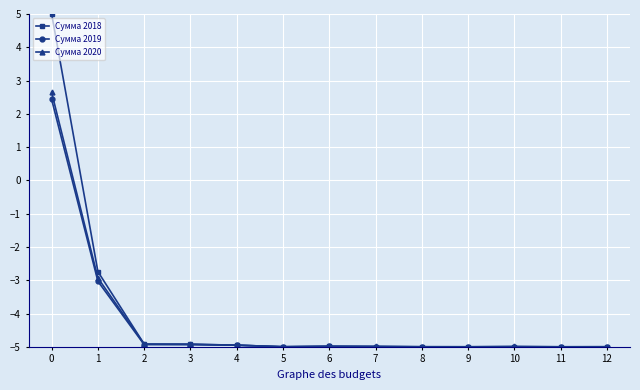

What is the total value across all series at 0?

10.1